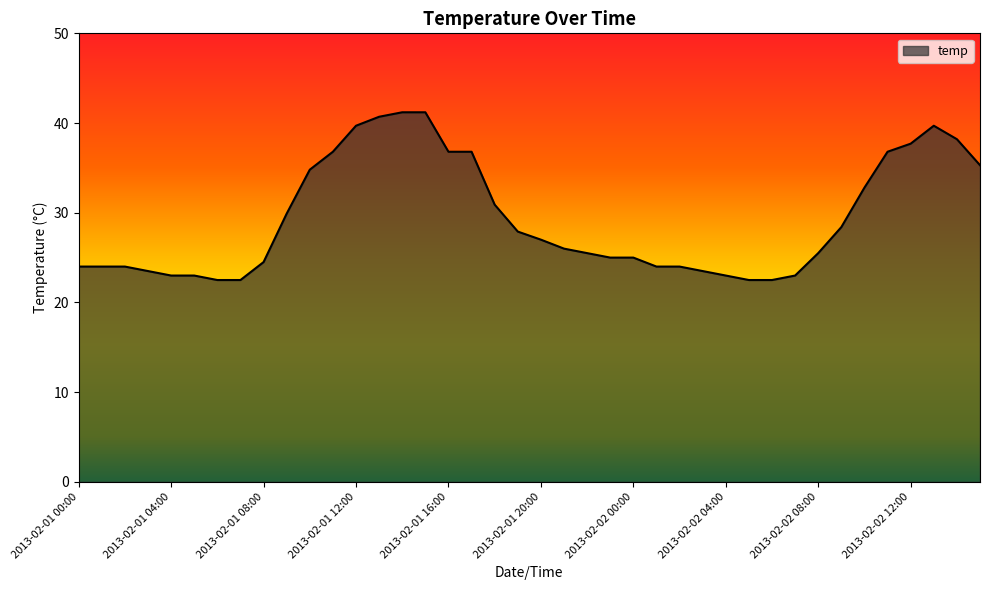

What is the smallest value displayed?

22.5